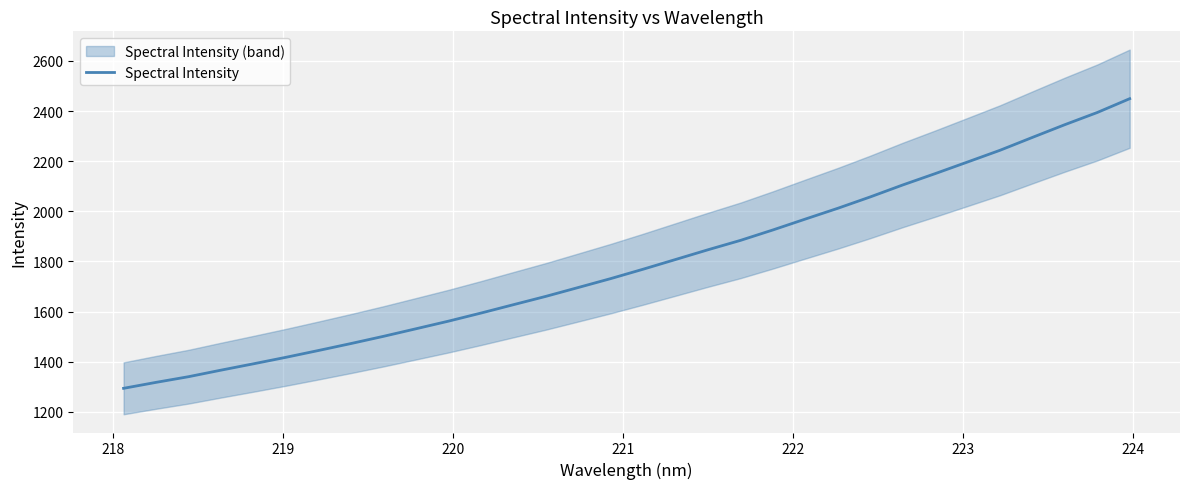

What is the label of the 8th point from the left?

224